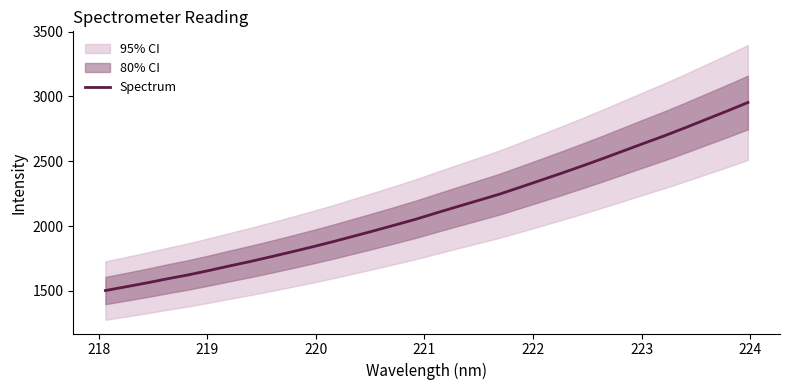

What is the minimum value for Spectrum?

1502.8